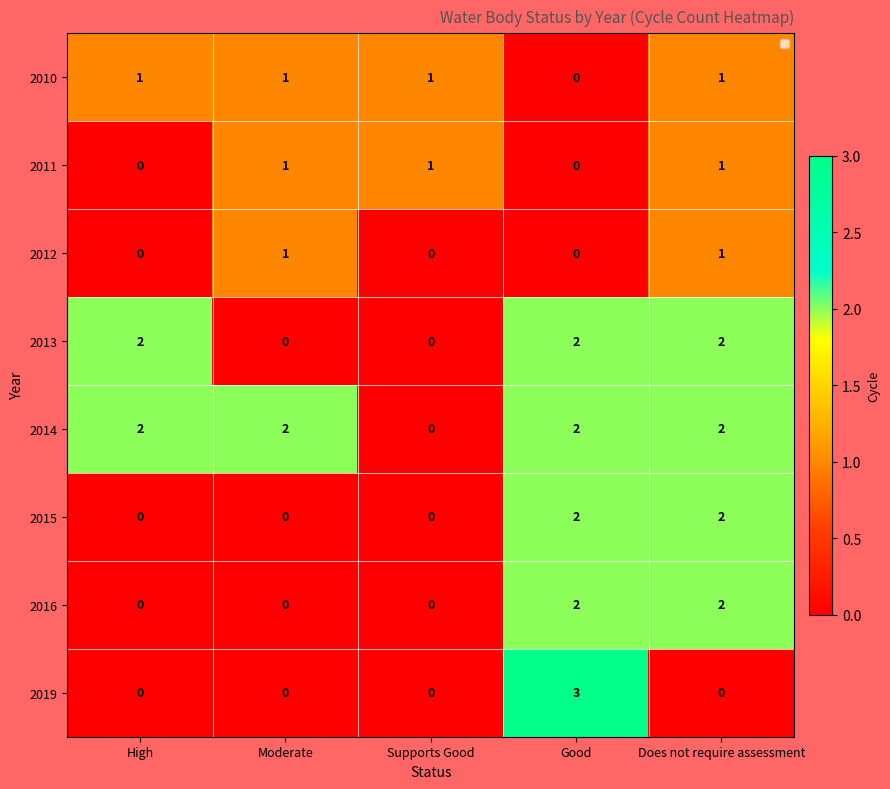

Which category has the lowest value in the 2013 series?

Moderate